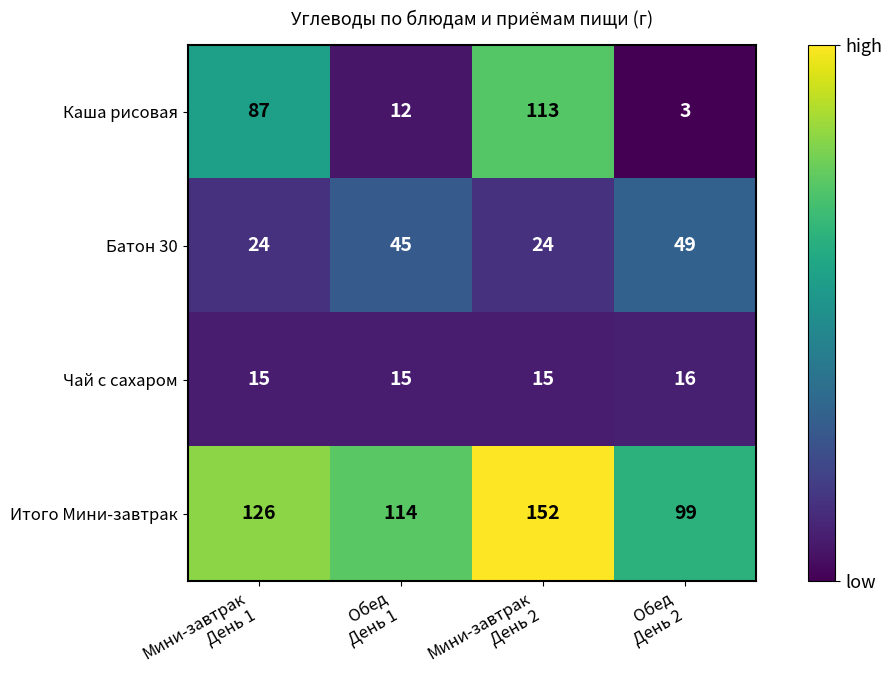

What is the average value of the Итого Мини-завтрак series?

123